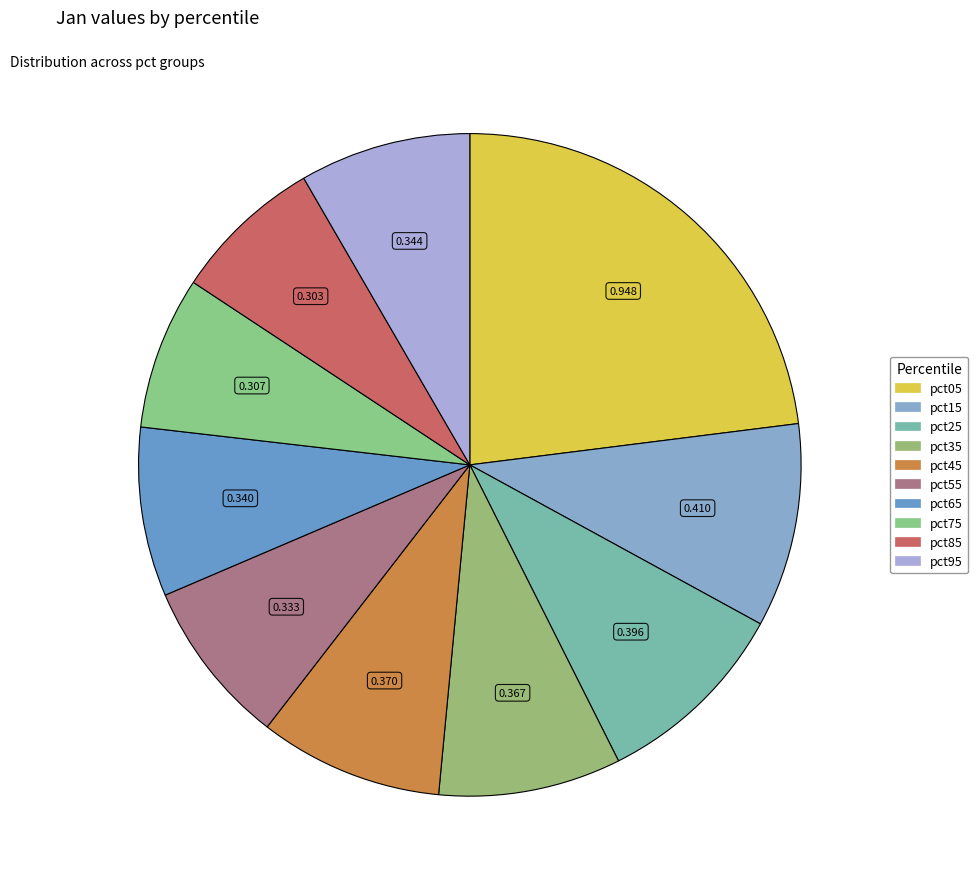

What is the largest slice in the pie chart?

pct05